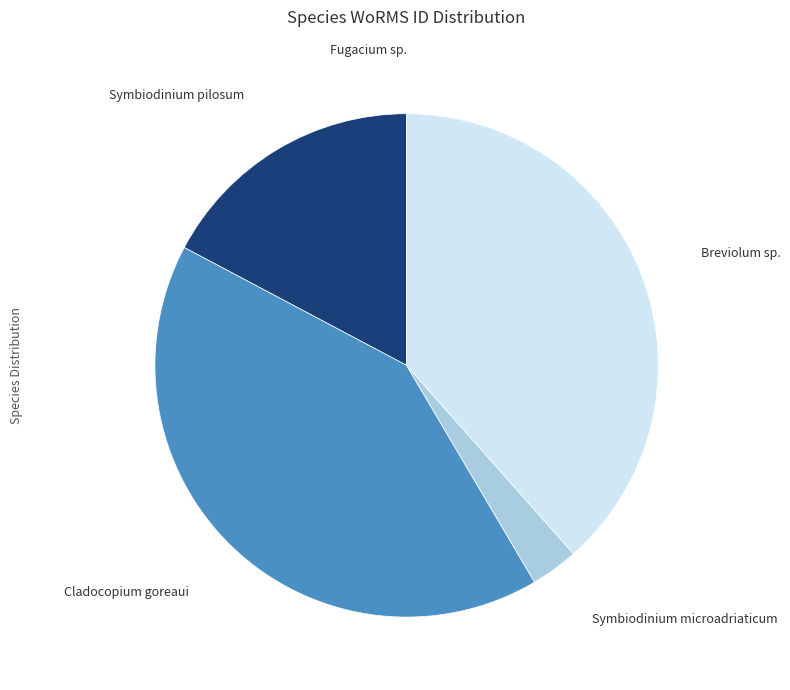

Is there any slice that represents more than half of the pie?

No